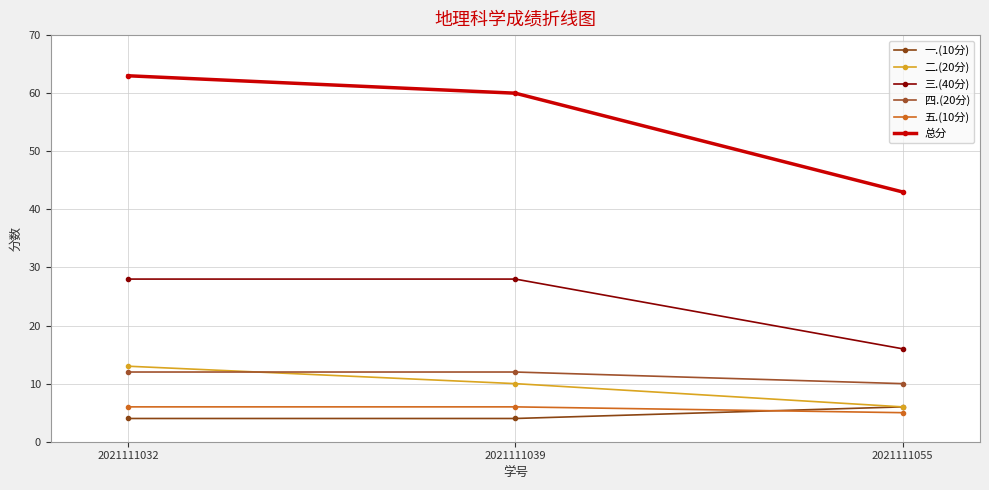

Reading left to right, transcribe all the data shown in this chart.

一.(10分): 2021111032=4	2021111039=4	2021111055=6
二.(20分): 2021111032=13	2021111039=10	2021111055=6
三.(40分): 2021111032=28	2021111039=28	2021111055=16
四.(20分): 2021111032=12	2021111039=12	2021111055=10
五.(10分): 2021111032=6	2021111039=6	2021111055=5
总分: 2021111032=63	2021111039=60	2021111055=43